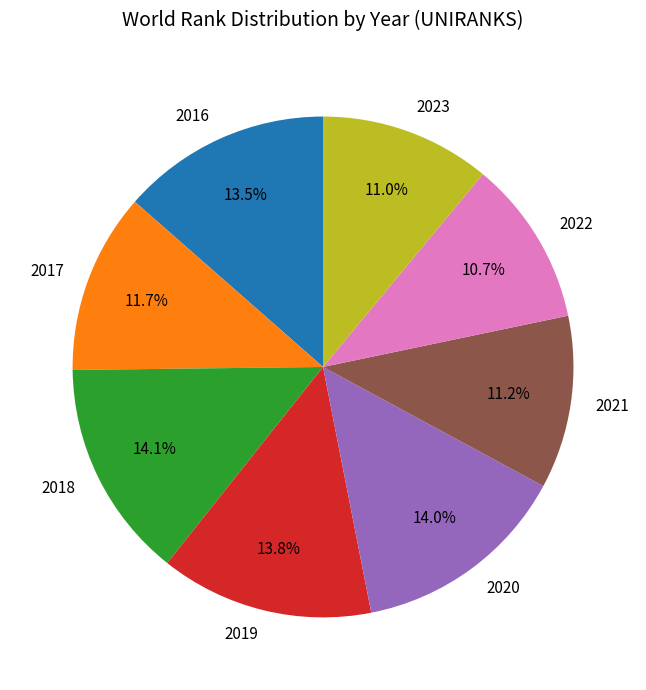

Does 2019 represent more than half of the total?

No